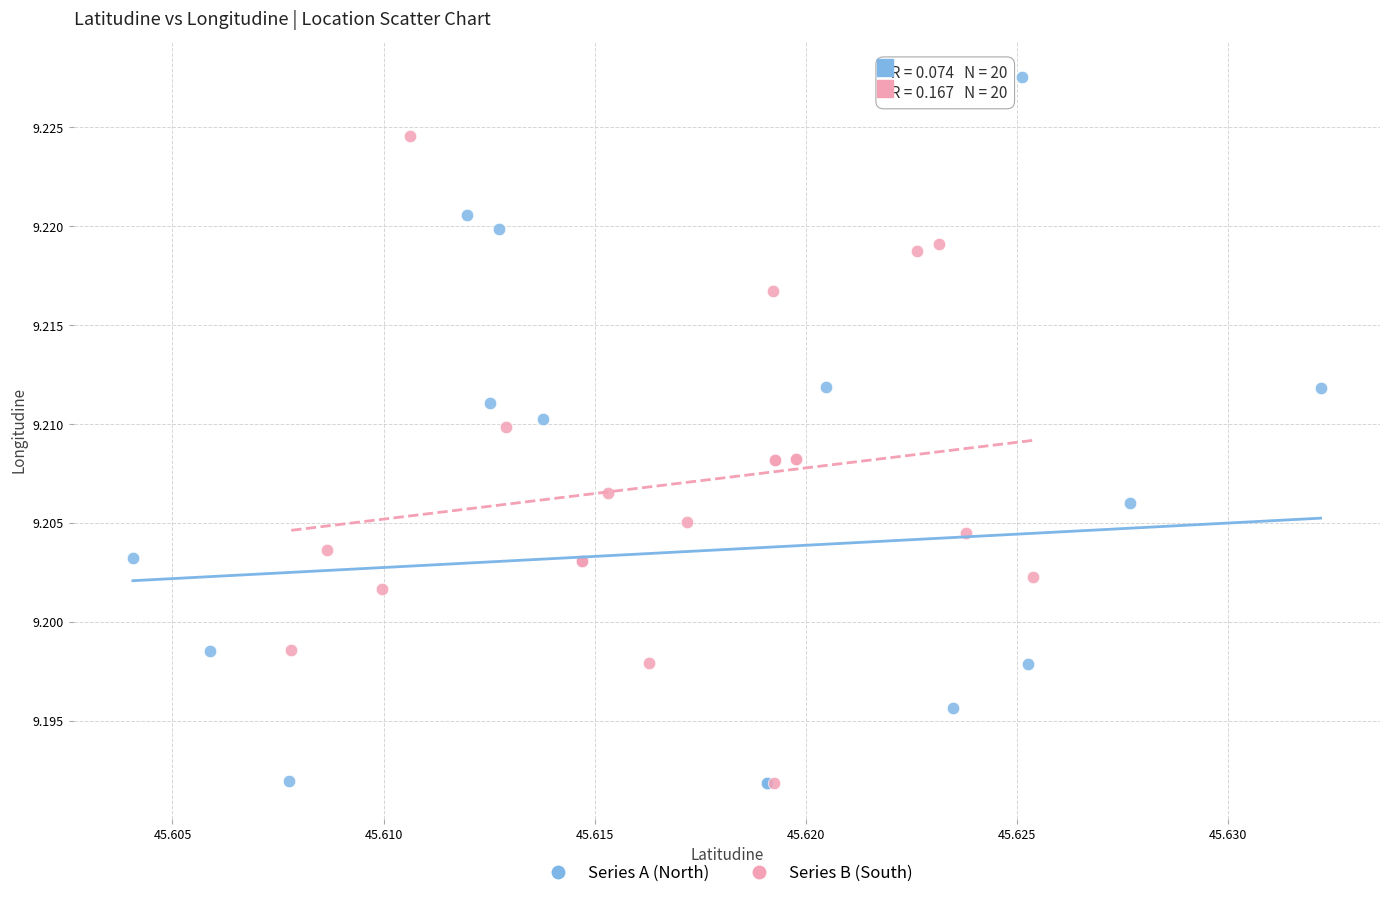

Which series has the widest spread of Y values?

Series A (North)